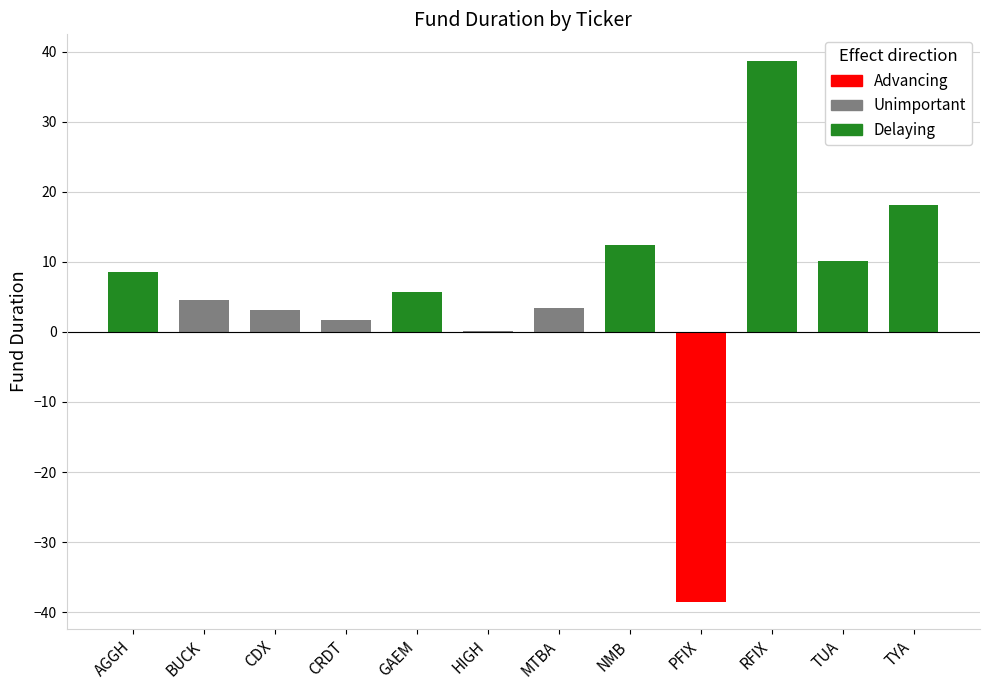

What is the approximate value of Unimportant at MTBA?

3.4